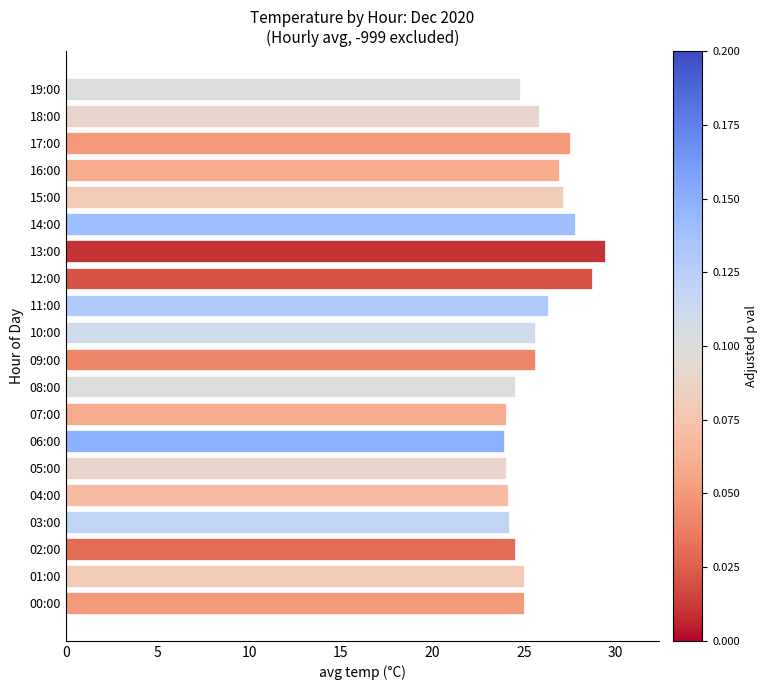

What is the sum of all values?

514.7